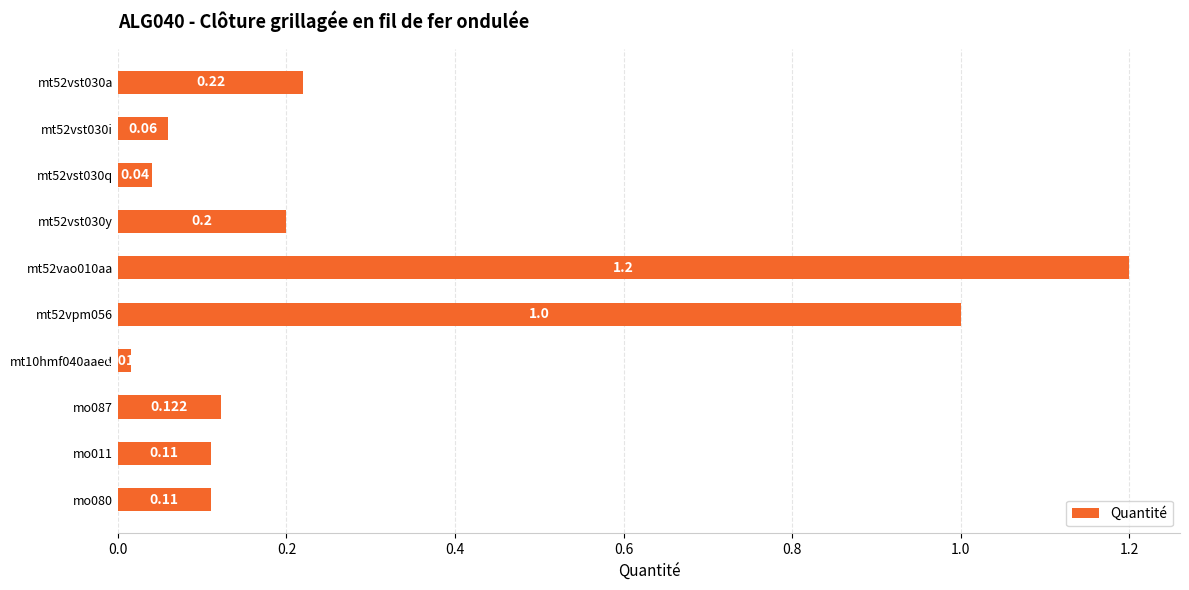

At which label is the value closest to 0?

mt10hmf040aaed